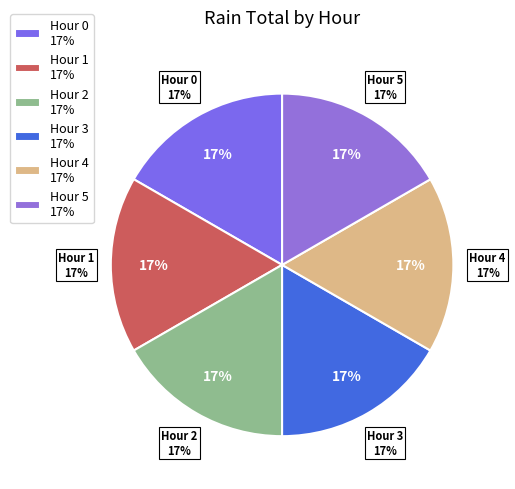

Which category has the smallest portion of the pie?

Hour 0